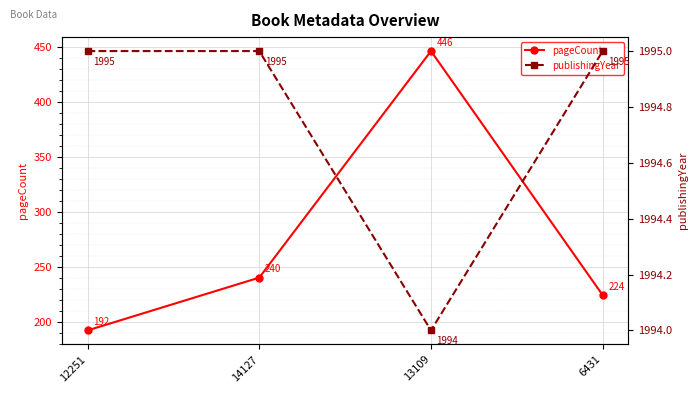

How many series are shown in this chart?

2